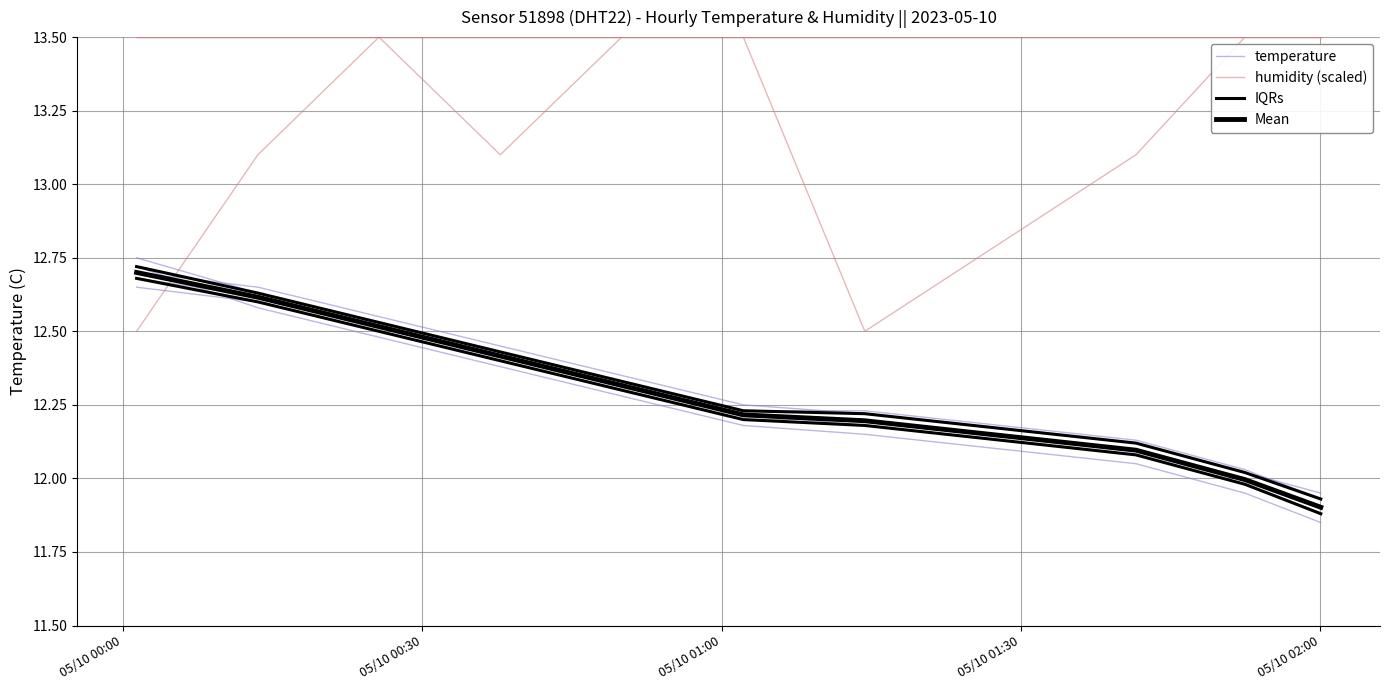

What is the difference between the second highest and minimum values in the temperature series?

0.7